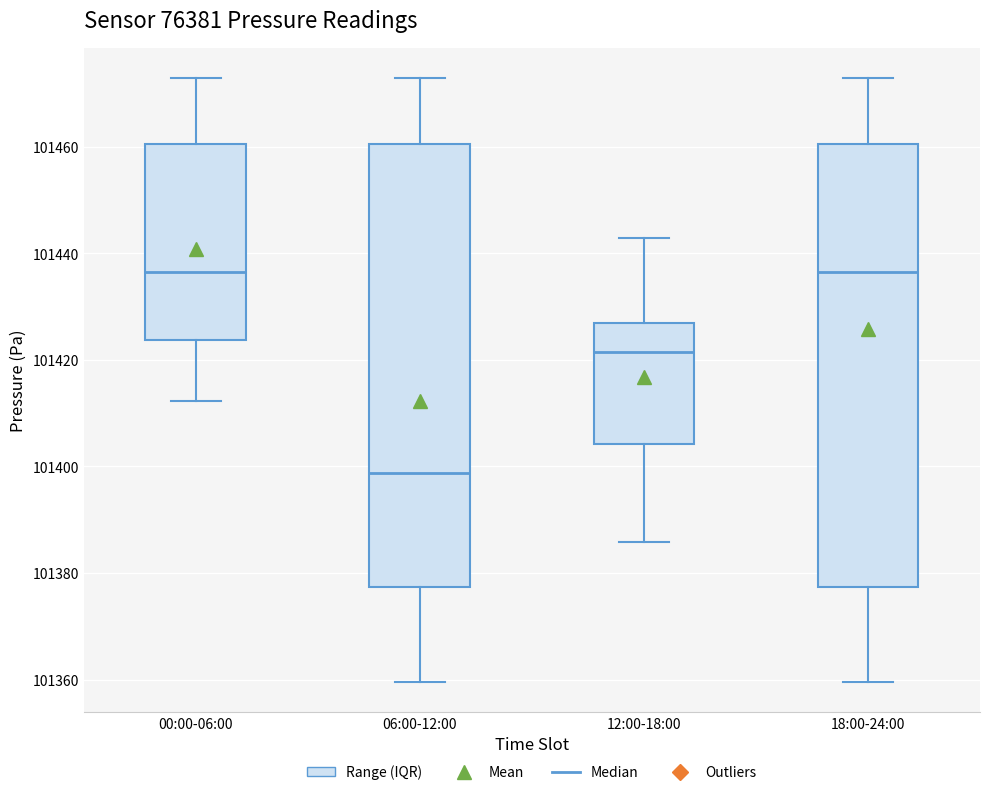

Reading left to right, transcribe this box plot: for each box, give where its median line is, the range the box spans, and where its two whiskers end, as read against the y-axis. The values are not printed on the chart, so give them approximately, as read against the axis.

00:00-06:00: median 101436, box 101424 to 101460, whiskers 101412 to 101472
06:00-12:00: median 101398, box 101378 to 101460, whiskers 101360 to 101472
12:00-18:00: median 101422, box 101404 to 101426, whiskers 101386 to 101442
18:00-24:00: median 101436, box 101378 to 101460, whiskers 101360 to 101472